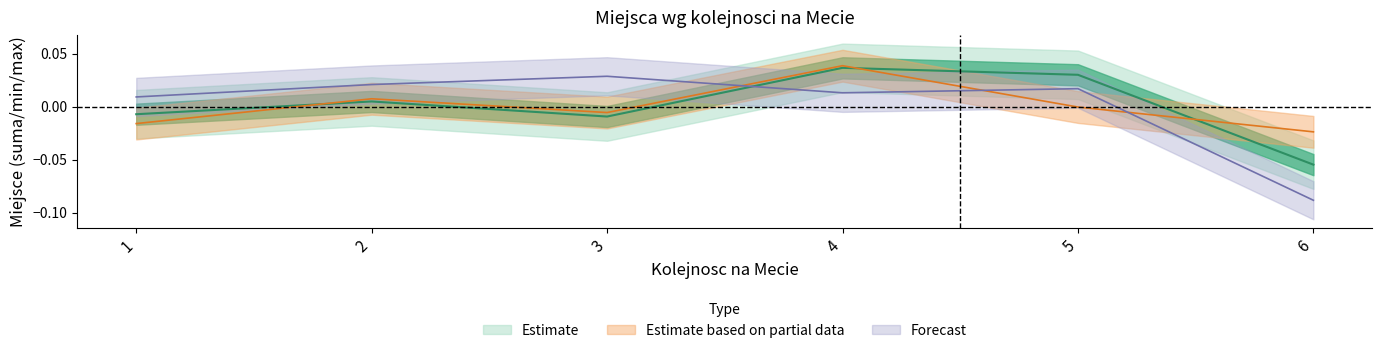

At which label does Max miejsce first exceed 0?

1